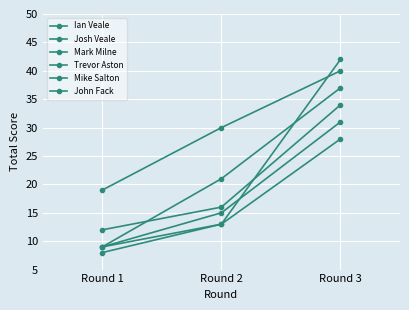

Which series has the widest spread of values?

Trevor Aston